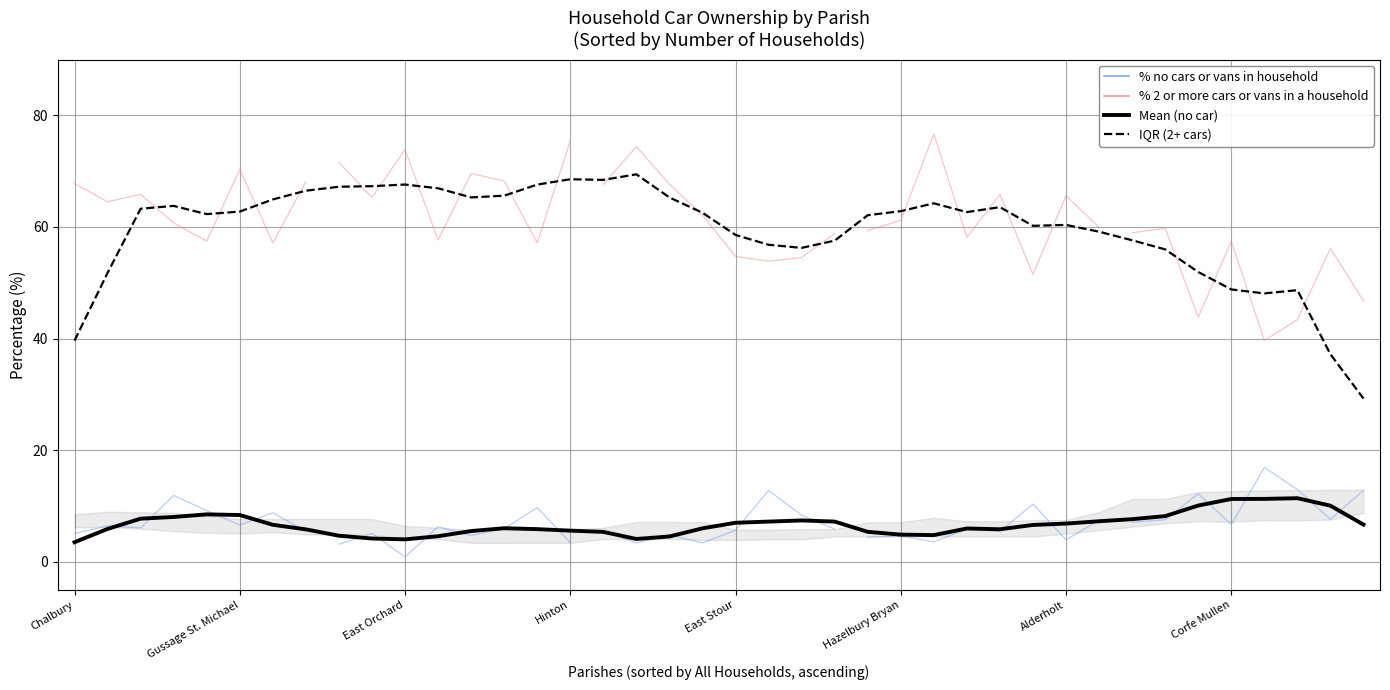

Which category has the lowest value across all series?

Chalbury